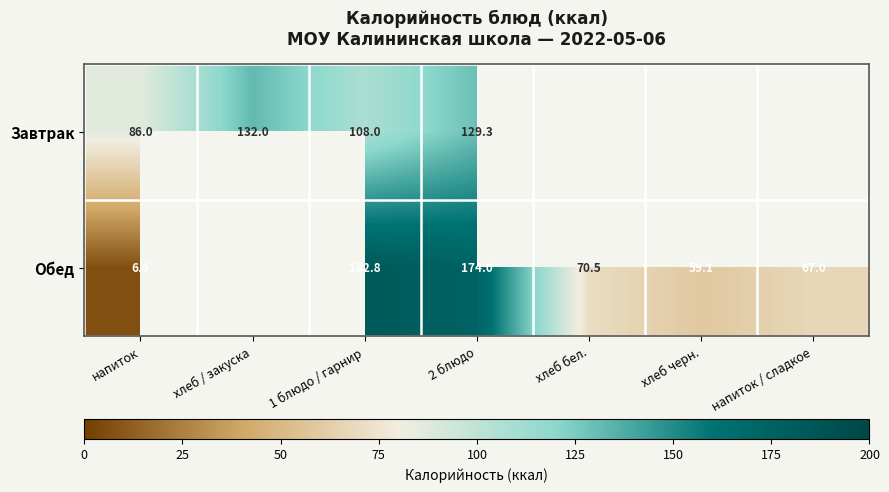

What is the spread (max minus min) of values at 2 блюдо?

44.7